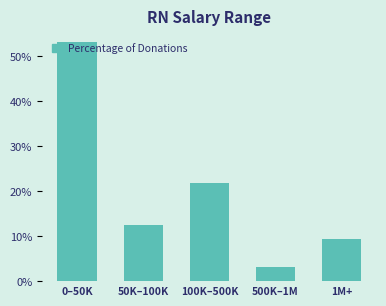

What is the difference between the maximum and minimum values?

50.0